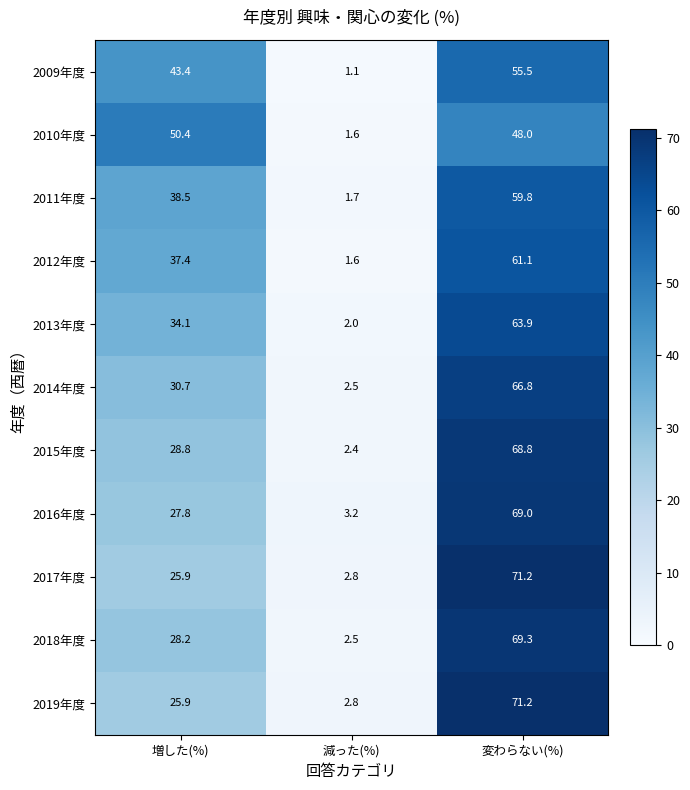

What is the maximum value shown in the chart?

71.2